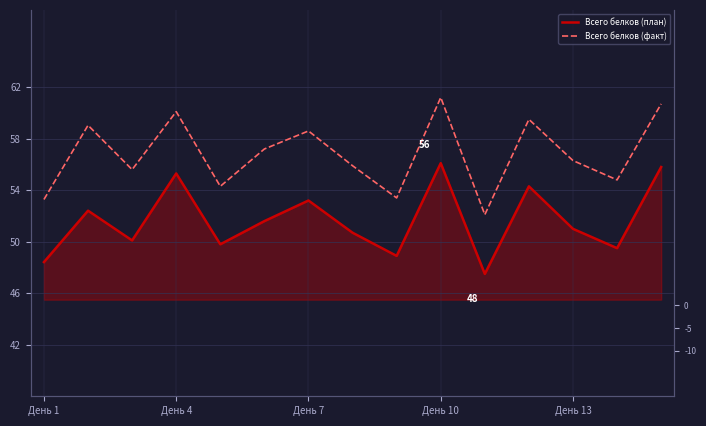

How many values in the Всего белков (план) series are below 51?

7